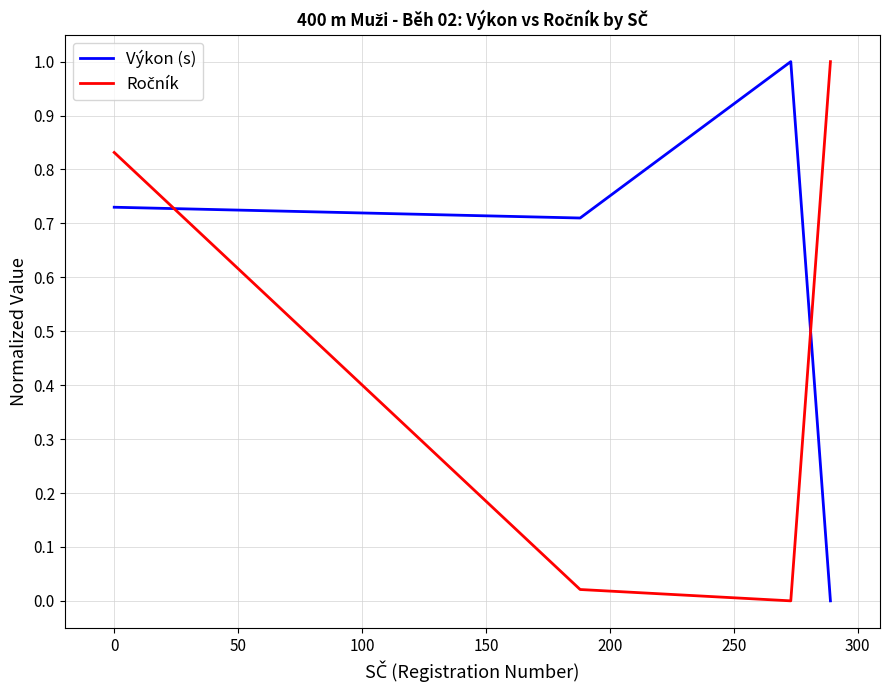

Which series has the largest total across all categories?

Výkon (s)